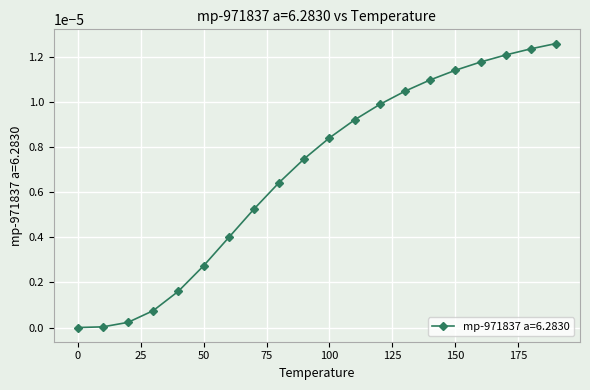

True or false: there are more than 2 points higher than both neighbors.

False